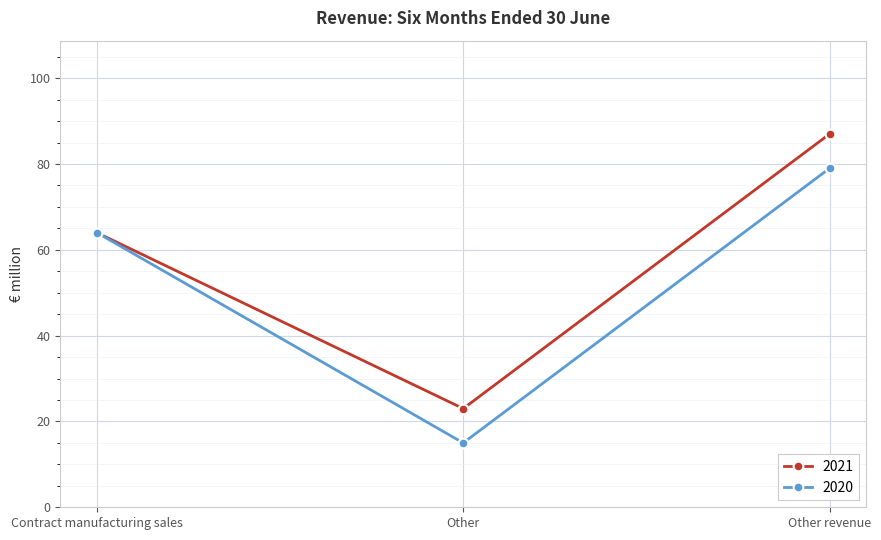

True or false: 2020 has a value of 22 at Other.

False